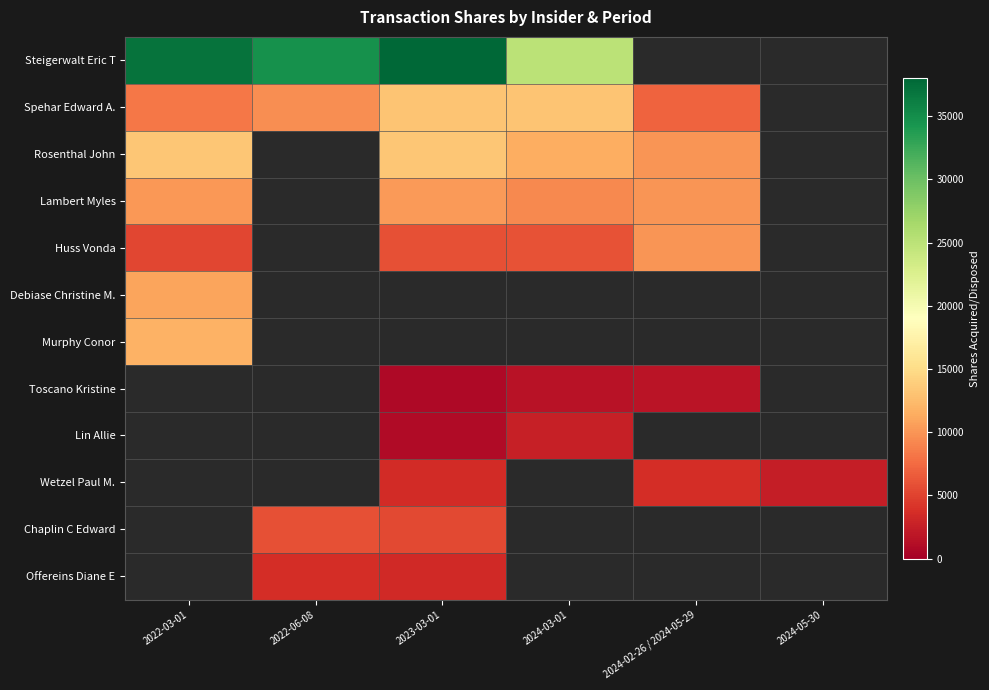

How many data points in Lin Allie are less than 2559?

1